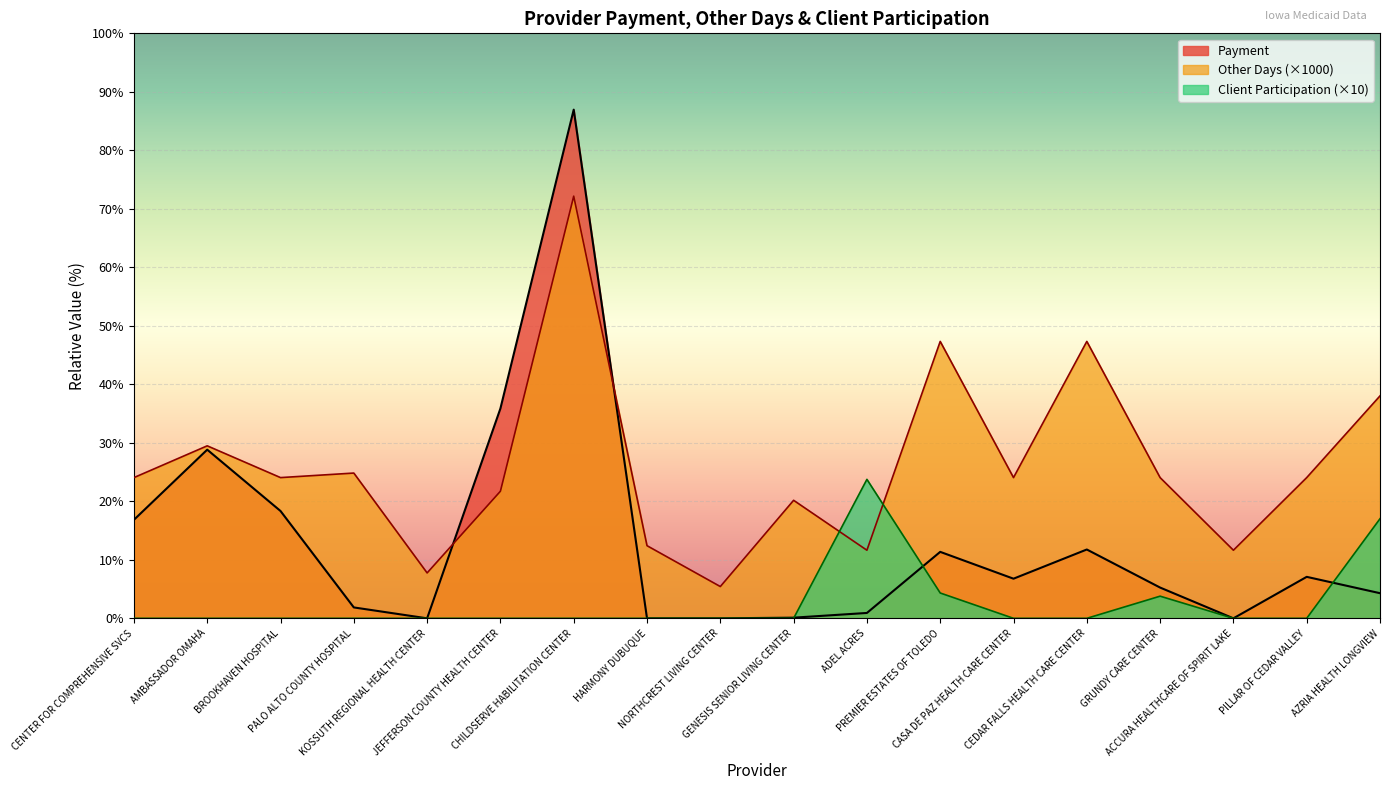

True or false: Client_Participation has more than 1 interior local peaks.

True